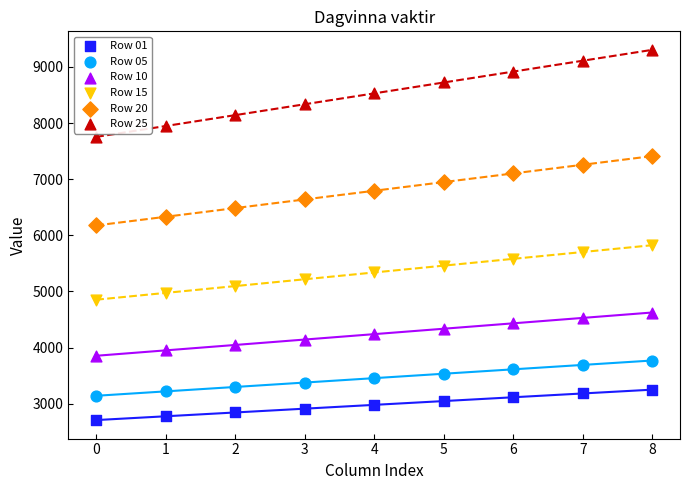

Across all data points, what is the range of Y values (max minus min)?

6594.9